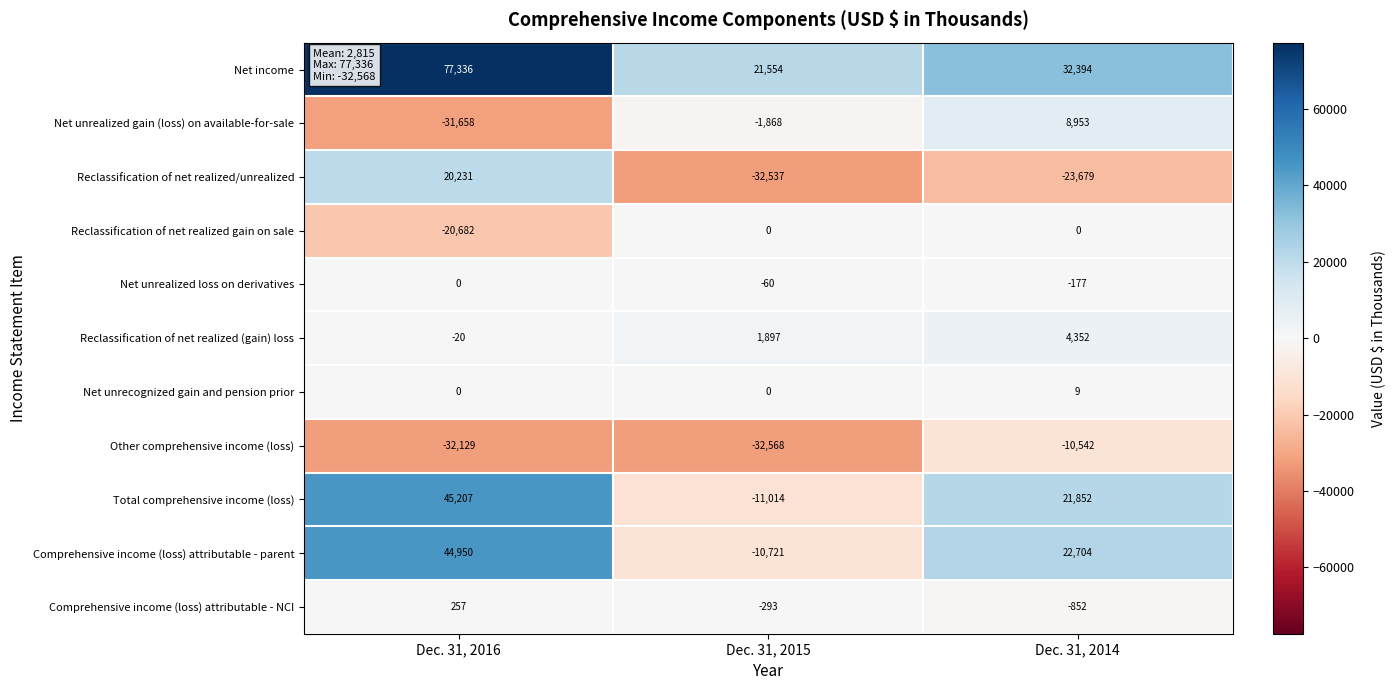

What is the difference between the Other comprehensive income (loss) values at Dec. 31, 2015 and Dec. 31, 2014?

22026